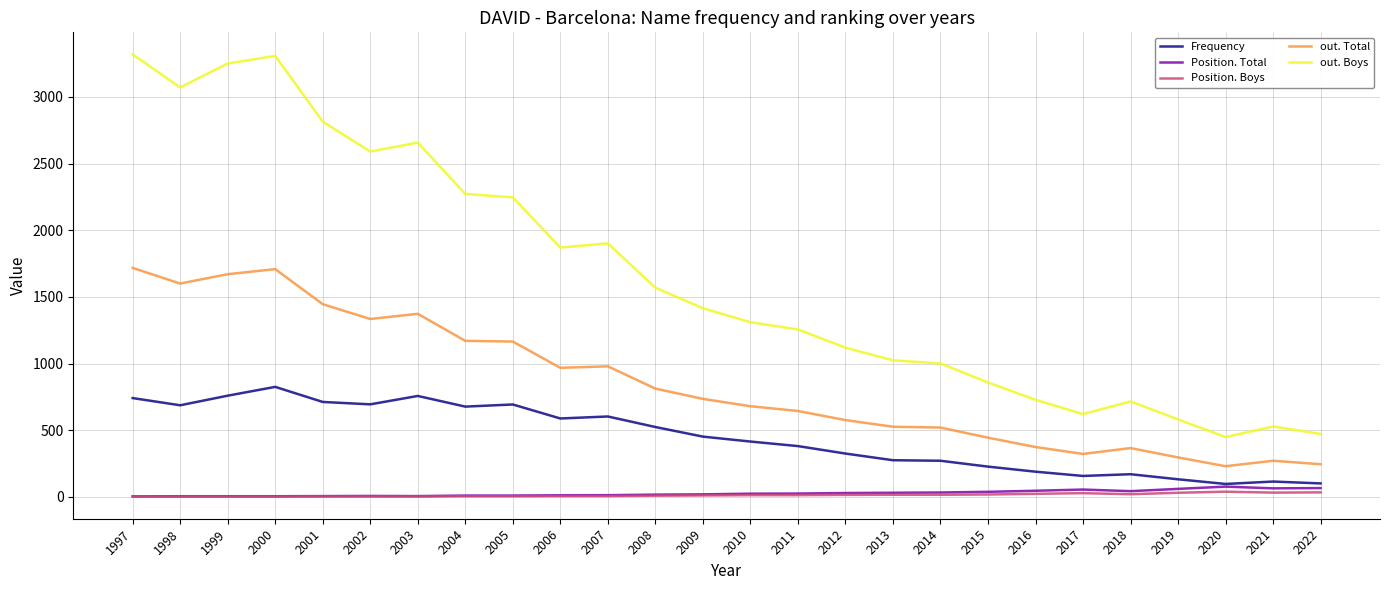

Is the value of out. Total at 2009 greater than the value of Frequency at 2015?

Yes